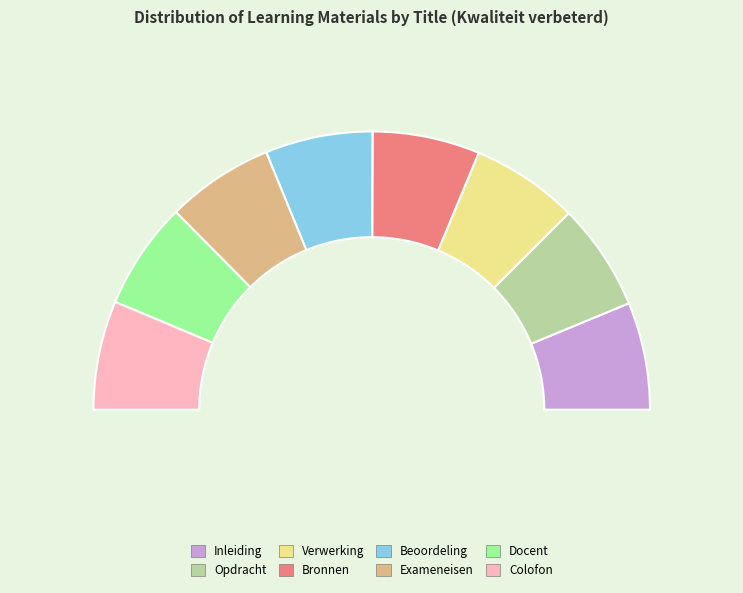

The Verwerking slice represents 12% of the pie. True or false?

True